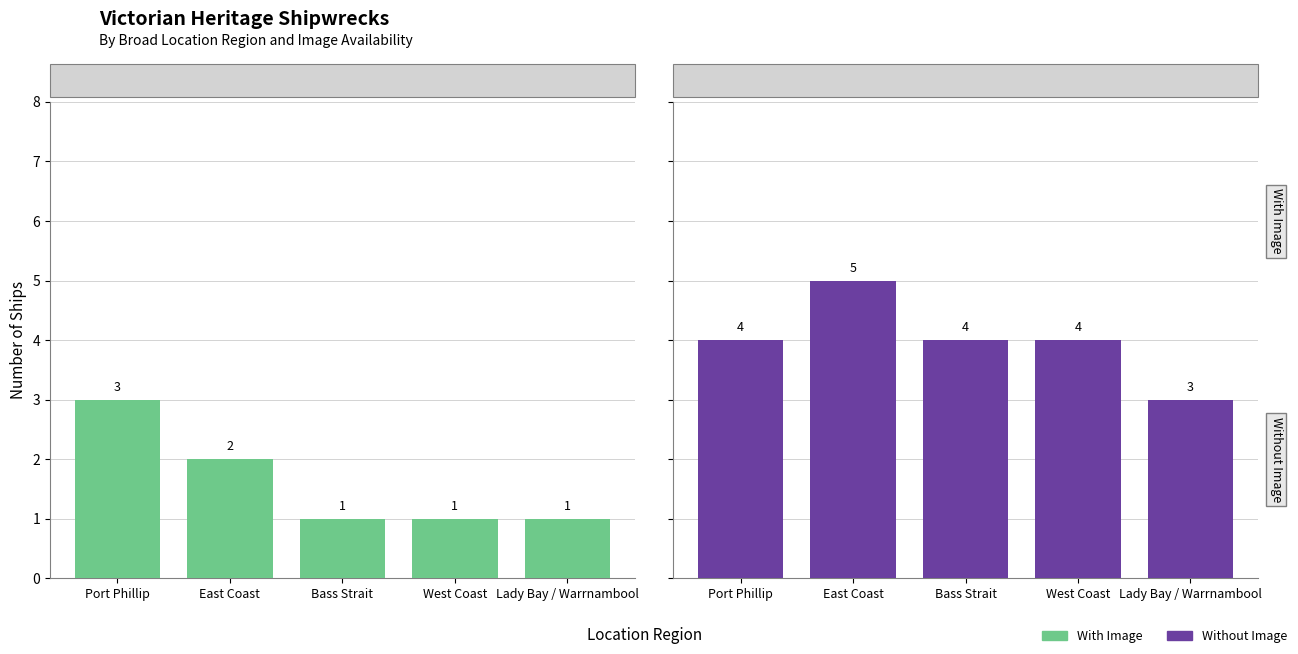

List the series in order of their overall mean, lowest first.

With Image, Without Image